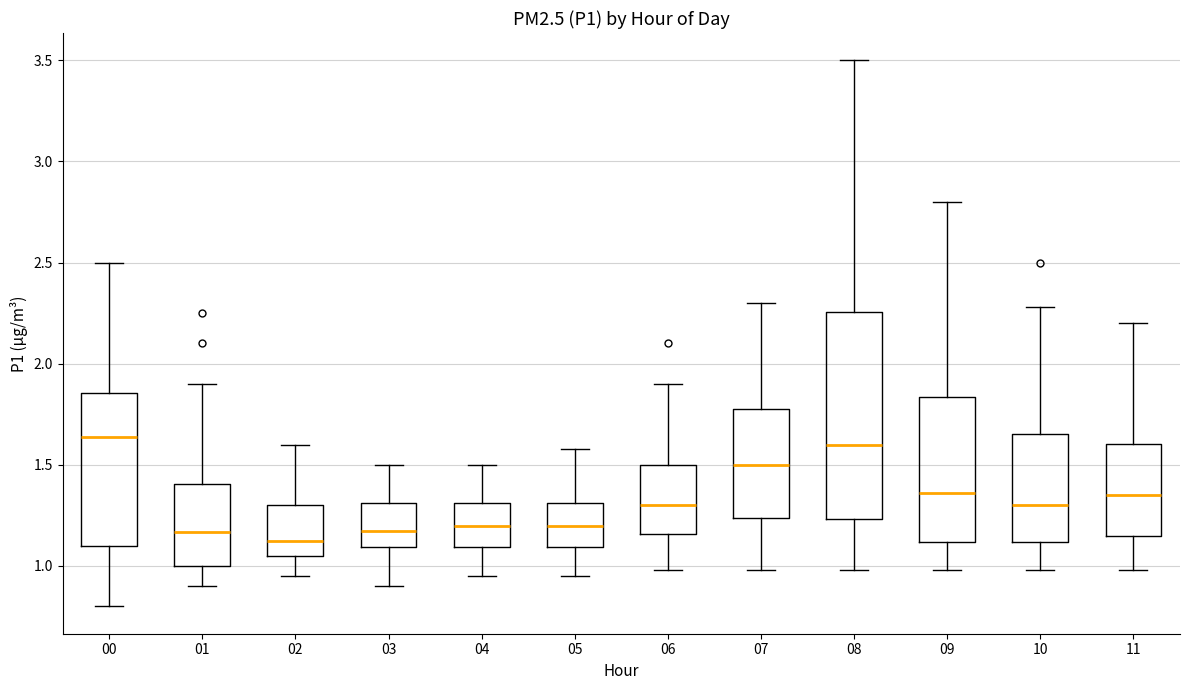

Reading left to right, read every box against the y-axis: the position of its median line, the range the box covers, and the ends of its whiskers. The values are not printed on the chart, so give them approximately, as read against the axis.

00: median 1.65, box 1.10 to 1.85, whiskers 0.80 to 2.50
01: median 1.15, box 1.00 to 1.40, whiskers 0.90 to 1.90
02: median 1.15, box 1.05 to 1.30, whiskers 0.95 to 1.60
03: median 1.20, box 1.10 to 1.30, whiskers 0.90 to 1.50
04: median 1.20, box 1.10 to 1.30, whiskers 0.95 to 1.50
05: median 1.20, box 1.10 to 1.30, whiskers 0.95 to 1.60
06: median 1.30, box 1.15 to 1.50, whiskers 1.00 to 1.90
07: median 1.50, box 1.25 to 1.80, whiskers 1.00 to 2.30
08: median 1.60, box 1.25 to 2.25, whiskers 1.00 to 3.50
09: median 1.35, box 1.10 to 1.85, whiskers 1.00 to 2.80
10: median 1.30, box 1.10 to 1.65, whiskers 1.00 to 2.30
11: median 1.35, box 1.15 to 1.60, whiskers 1.00 to 2.20